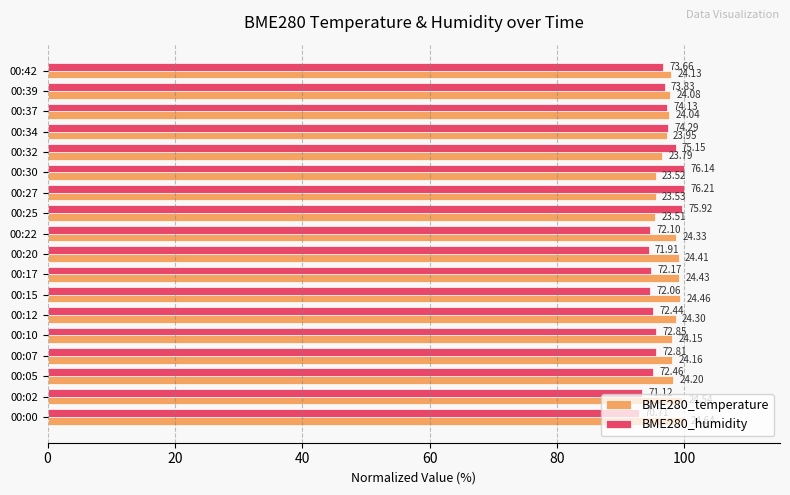

What are all the series names shown in the legend?

BME280_temperature, BME280_humidity